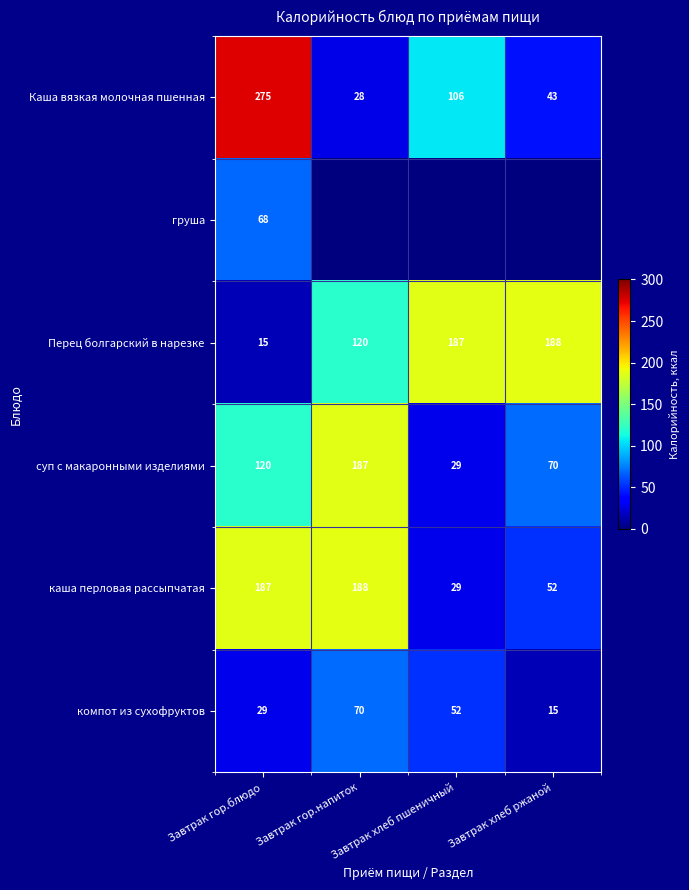

Between Завтрак хлеб пшеничный and Завтрак гор.напиток, which is larger?

Завтрак хлеб пшеничный